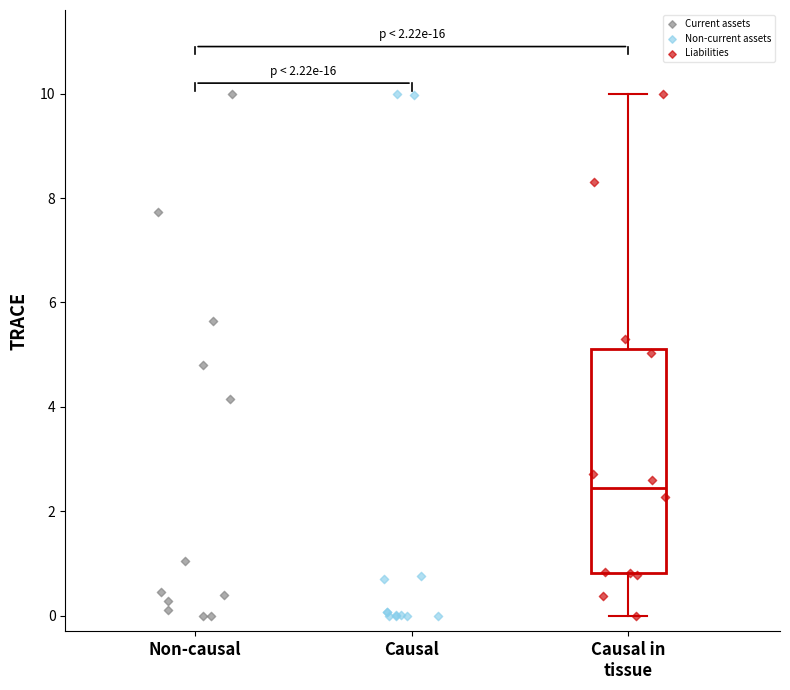

What are all the series names shown in the legend?

Current assets, Non-current assets, Liabilities